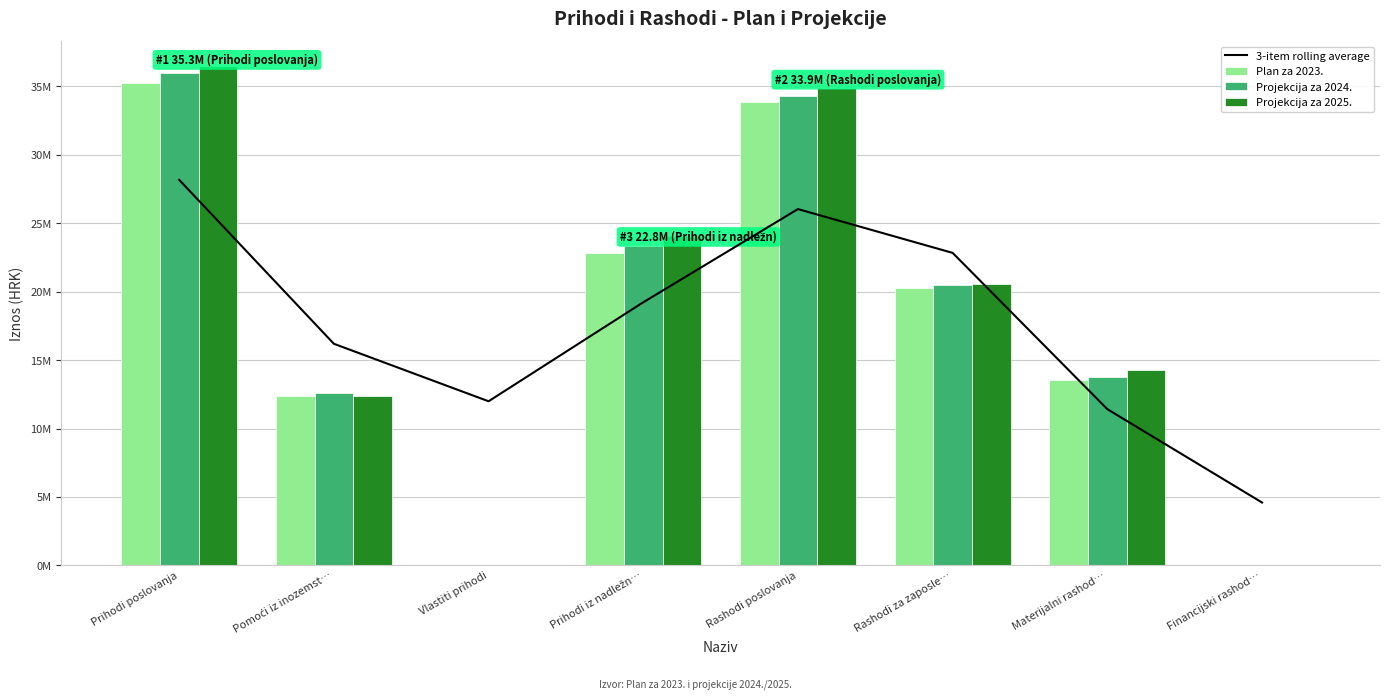

Are the bars grouped side by side (vs. stacked)?

Yes